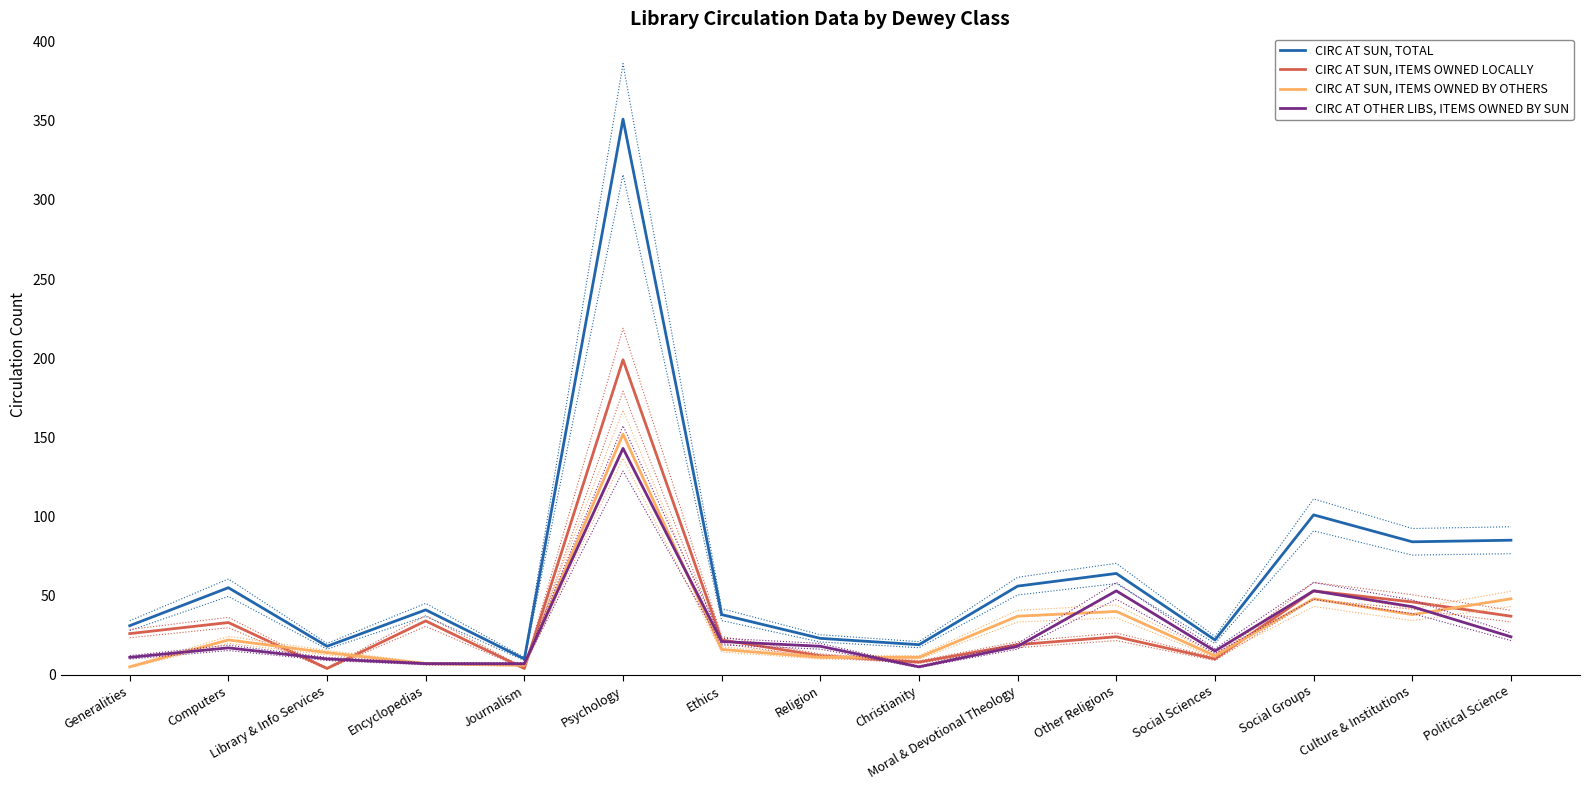

Reading left to right, extract all data points from this chart.

CIRC AT SUN, TOTAL: Generalities=31	Computers=55	Library & Info Services=18	Encyclopedias=41	Journalism=10	Psychology=351	Ethics=38	Religion=23	Christianity=19	Moral & Devotional Theology=56	Other Religions=64	Social Sciences=22	Social Groups=101	Culture & Institutions=84	Political Science=85
CIRC AT SUN, ITEMS OWNED LOCALLY: Generalities=26	Computers=33	Library & Info Services=4	Encyclopedias=34	Journalism=4	Psychology=199	Ethics=22	Religion=12	Christianity=8	Moral & Devotional Theology=19	Other Religions=24	Social Sciences=10	Social Groups=53	Culture & Institutions=46	Political Science=37
CIRC AT SUN, ITEMS OWNED BY OTHERS: Generalities=5	Computers=22	Library & Info Services=14	Encyclopedias=7	Journalism=6	Psychology=152	Ethics=16	Religion=11	Christianity=11	Moral & Devotional Theology=37	Other Religions=40	Social Sciences=12	Social Groups=48	Culture & Institutions=38	Political Science=48
CIRC AT OTHER LIBS, ITEMS OWNED BY SUN: Generalities=11	Computers=17	Library & Info Services=10	Encyclopedias=7	Journalism=7	Psychology=143	Ethics=21	Religion=18	Christianity=5	Moral & Devotional Theology=18	Other Religions=53	Social Sciences=15	Social Groups=53	Culture & Institutions=43	Political Science=24